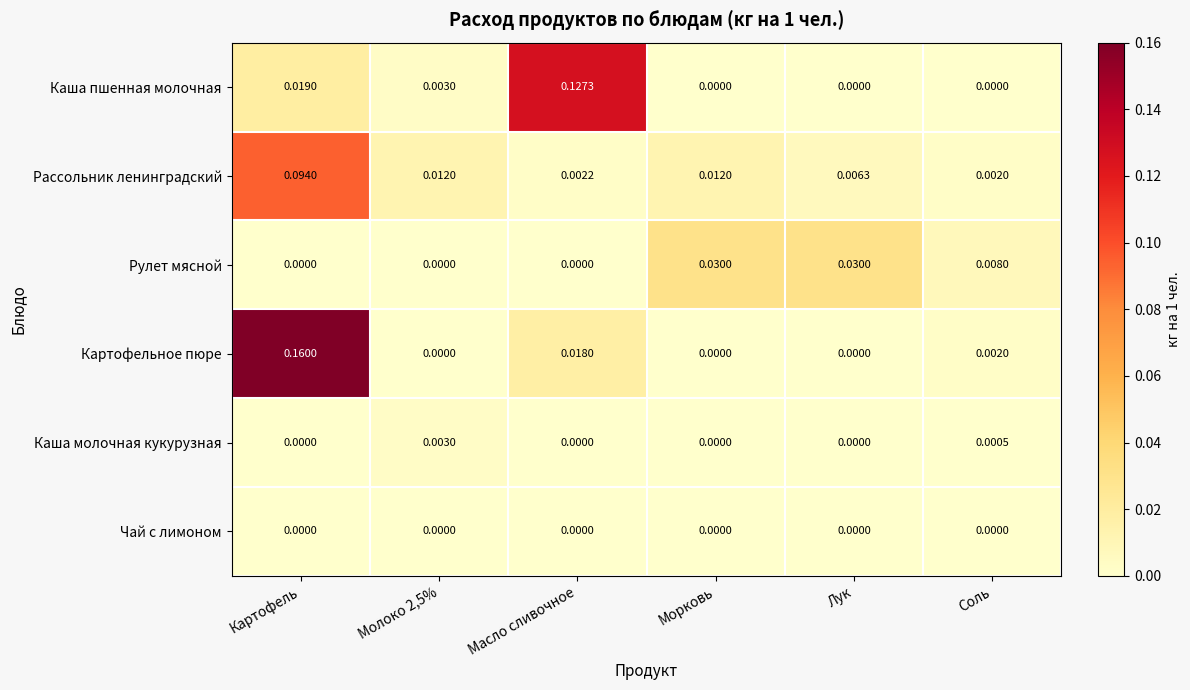

Rank the series by their maximum value, from highest to lowest.

Картофельное пюре, Каша пшенная молочная, Рассольник ленинградский, Рулет мясной, Каша молочная кукурузная, Чай с лимоном